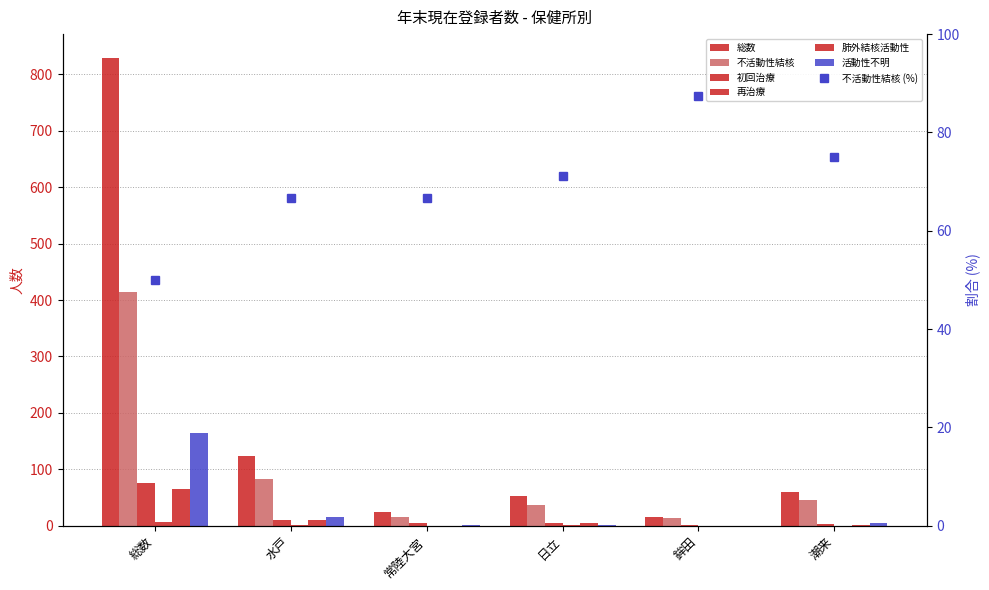

What is the difference between the maximum and minimum values in the 再治療 series?

7